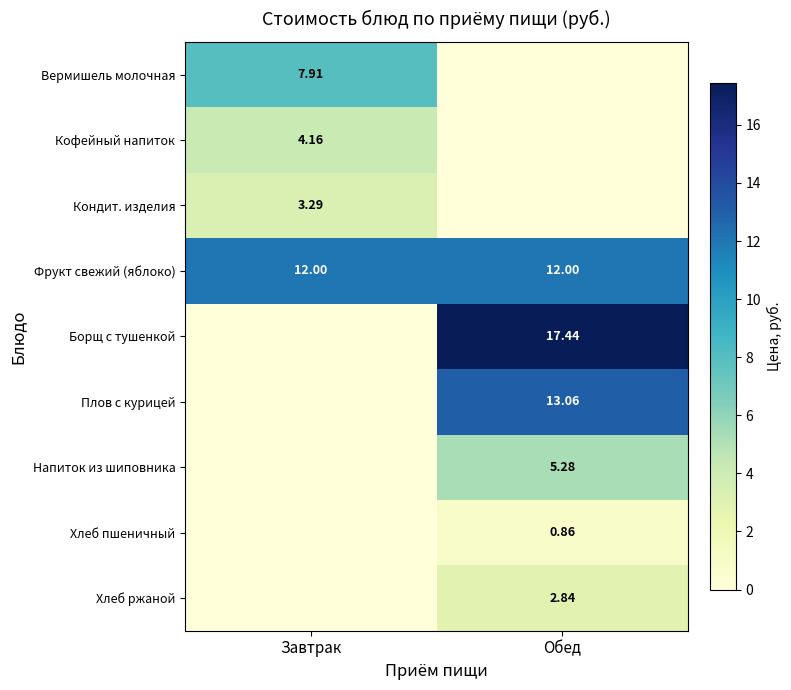

Between Завтрак and Обед, which series saw the biggest shift?

Борщ с тушенкой